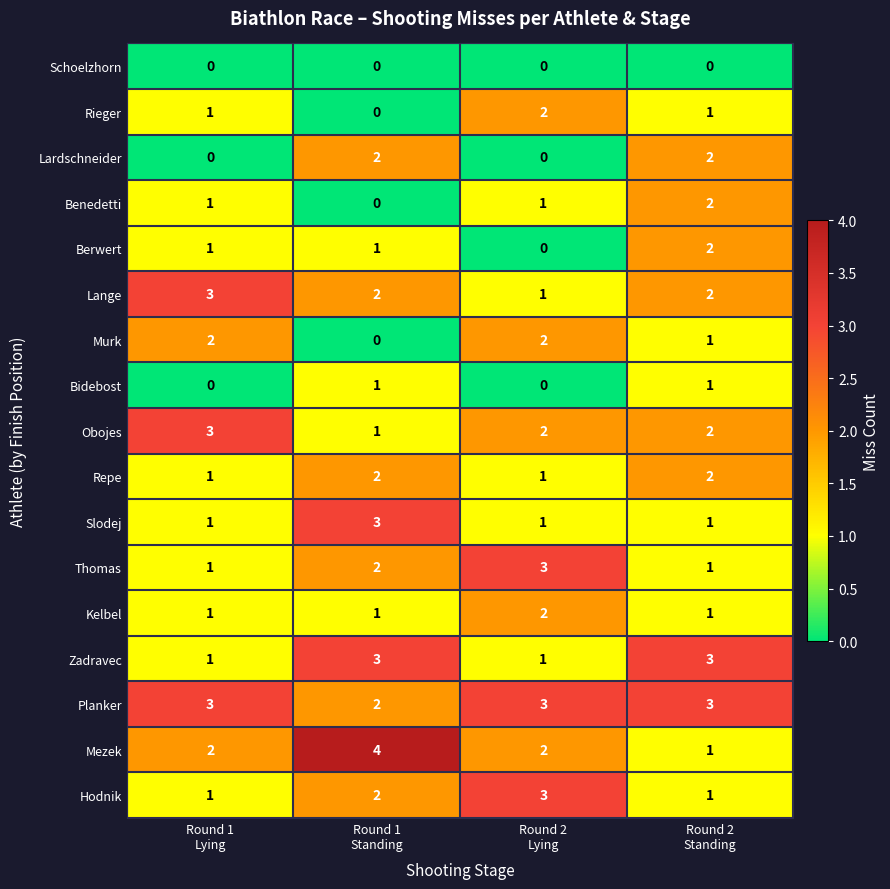

How many Kelbel values are between 1 and 2?

4